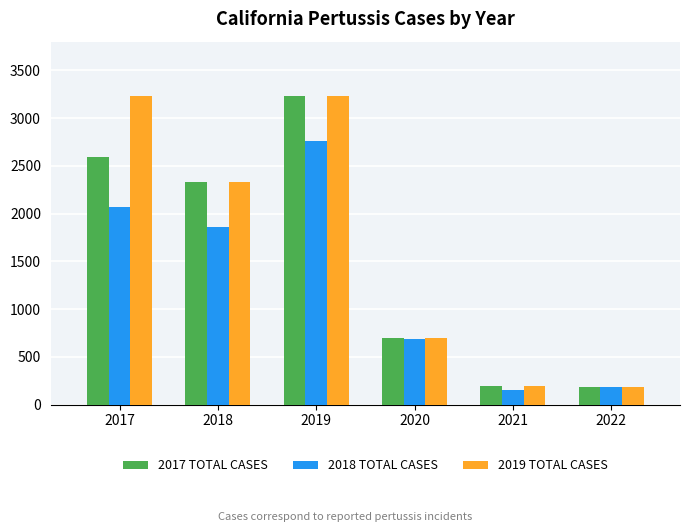

How many data points in 2017 TOTAL CASES are less than 2326?

3